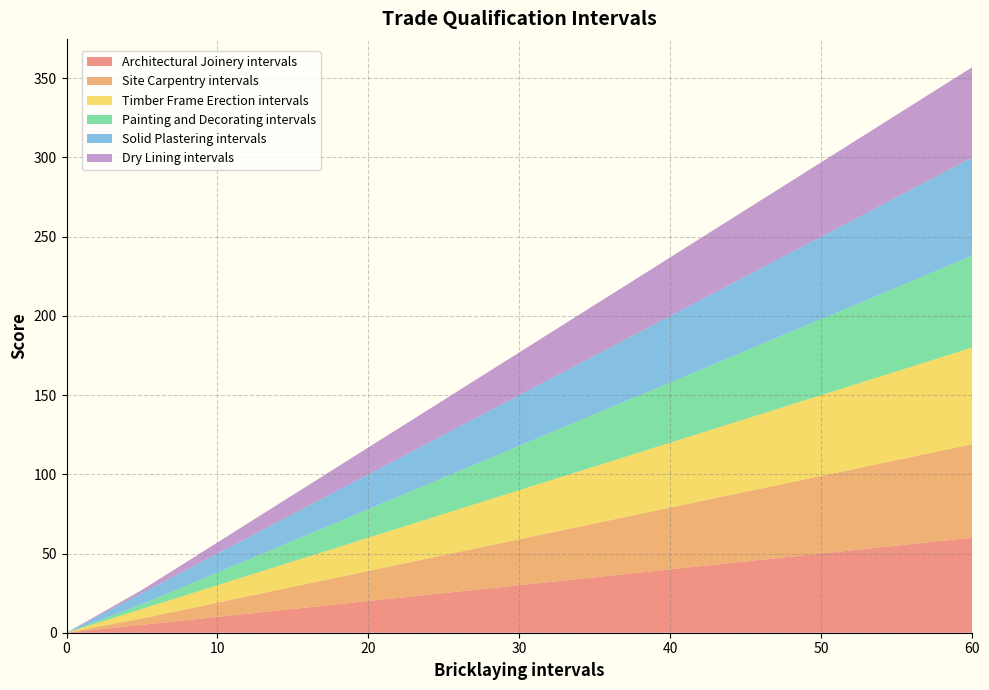

Reading left to right, transcribe all the data shown in this chart.

Architectural Joinery intervals: 0=0	5=5	10=10	15=15	20=20	25=25	30=30	35=35	40=40	45=45	50=50	55=55	60=60
Site Carpentry intervals: 0=0	5=4	10=9	15=14	20=19	25=24	30=29	35=34	40=39	45=44	50=49	55=54	60=59
Timber Frame Erection intervals: 0=0	5=6	10=11	15=16	20=21	25=26	30=31	35=36	40=41	45=46	50=51	55=56	60=61
Painting and Decorating intervals: 0=0	5=3	10=8	15=13	20=18	25=23	30=28	35=33	40=38	45=43	50=48	55=53	60=58
Solid Plastering intervals: 0=0	5=7	10=12	15=17	20=22	25=27	30=32	35=37	40=42	45=47	50=52	55=57	60=62
Dry Lining intervals: 0=0	5=2	10=7	15=12	20=17	25=22	30=27	35=32	40=37	45=42	50=47	55=52	60=57